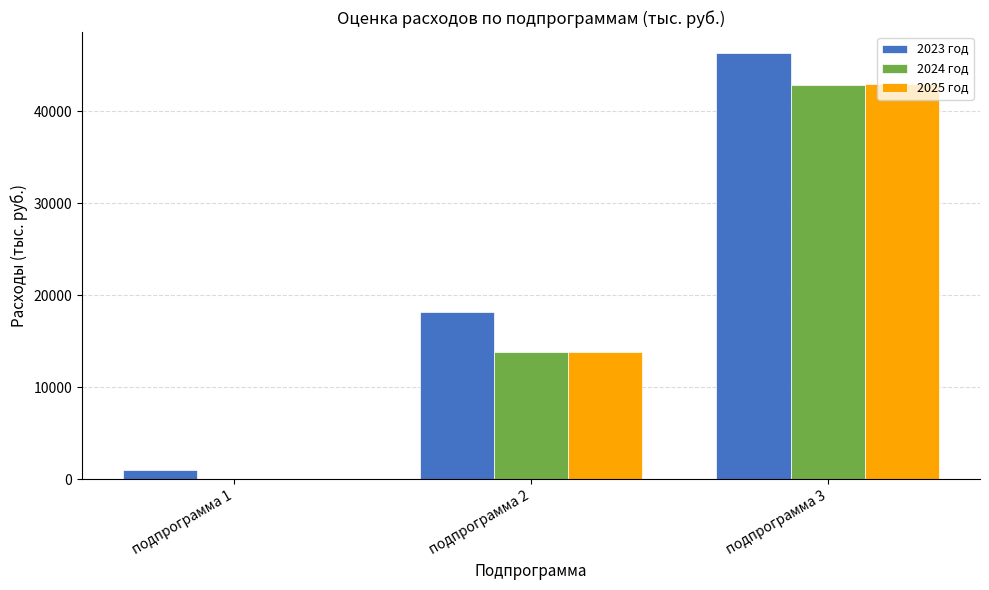

Are the bars grouped side by side (vs. stacked)?

Yes